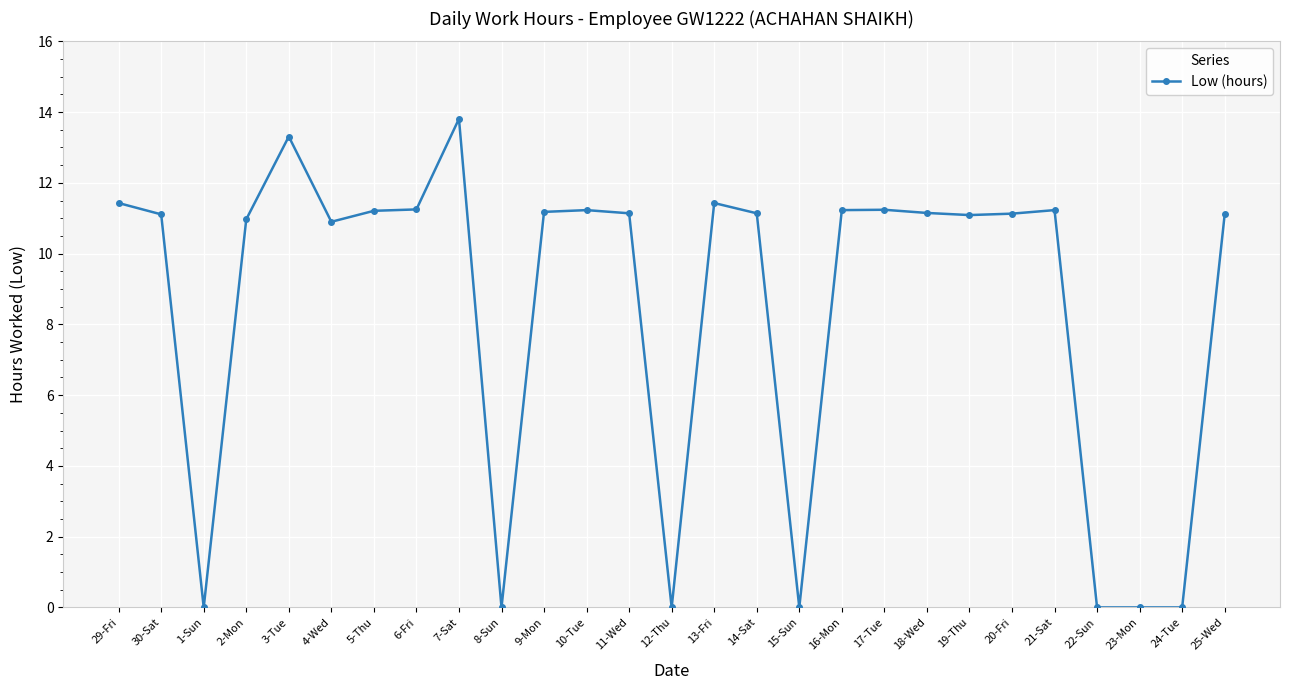

What is the label of the 1st point from the left?

29-Fri